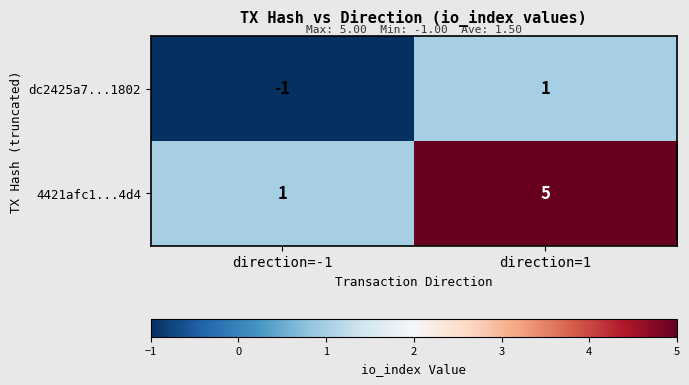

List the series in order of their peak value, highest first.

4421afc1...4d4, dc2425a7...1802